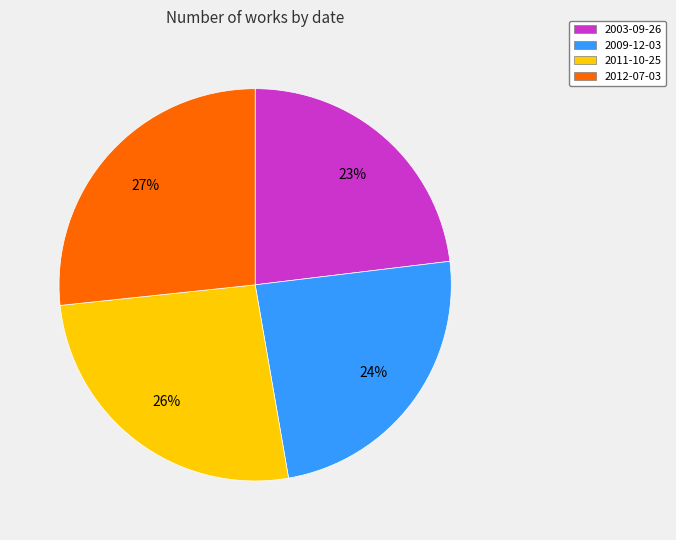

Does 2011-10-25 account for over 50% of the chart?

No